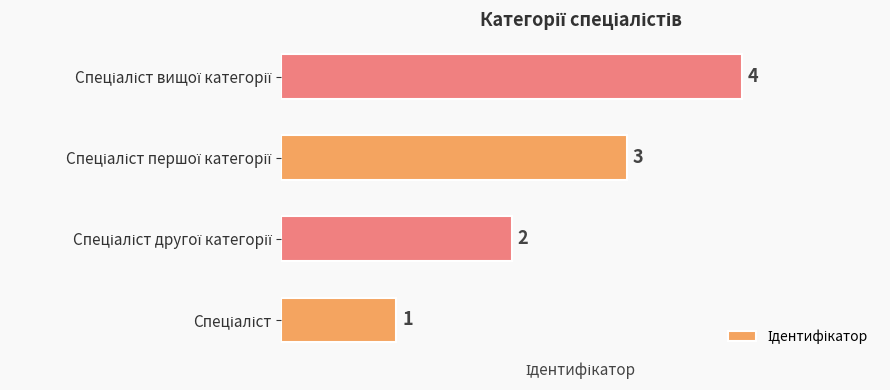

What is the sum of all values?

10